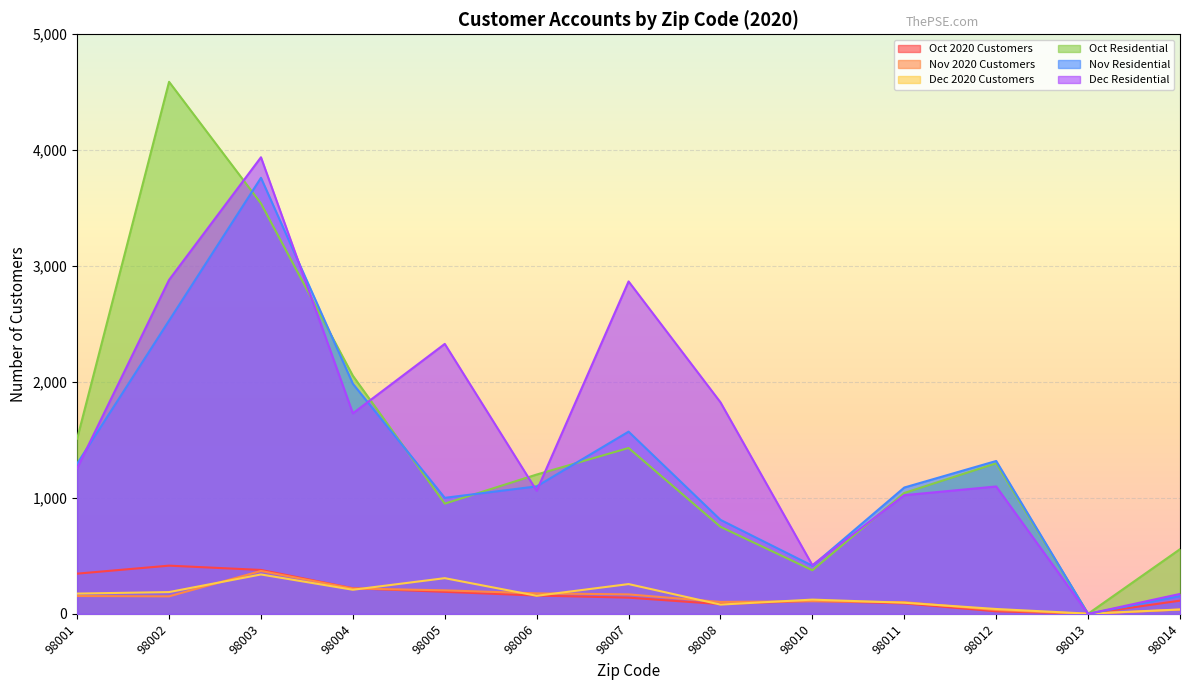

True or false: Dec 2020 Customers has a value of 96 at 98011.

True